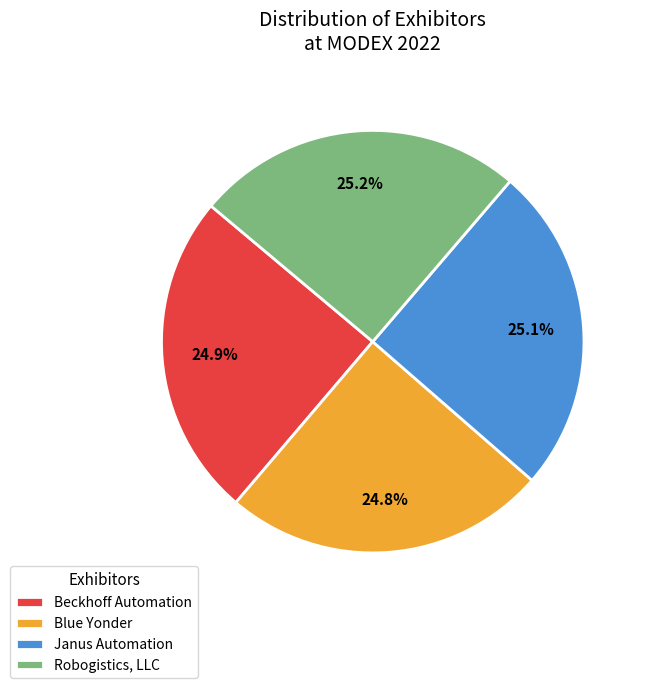

Approximately how many times larger is the value at Janus Automation compared to Robogistics, LLC?

1.0